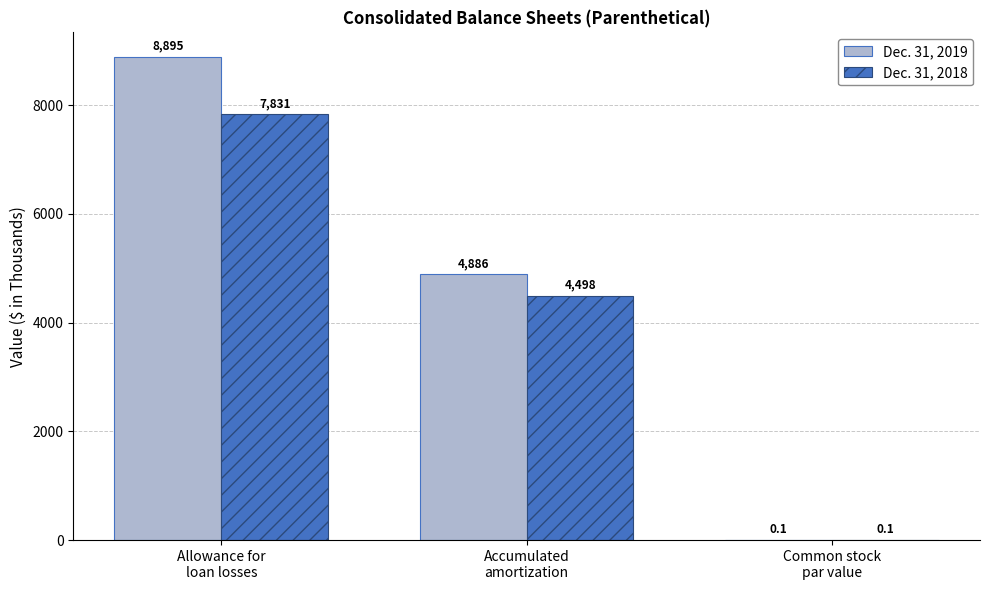

Is it true that Dec. 31, 2018 equals 0.1 at Common stock
par value?

True